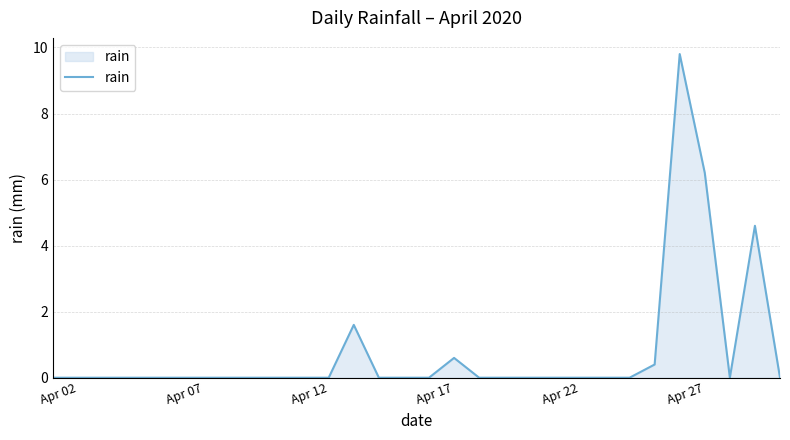

What is the maximum value shown in the chart?

9.8